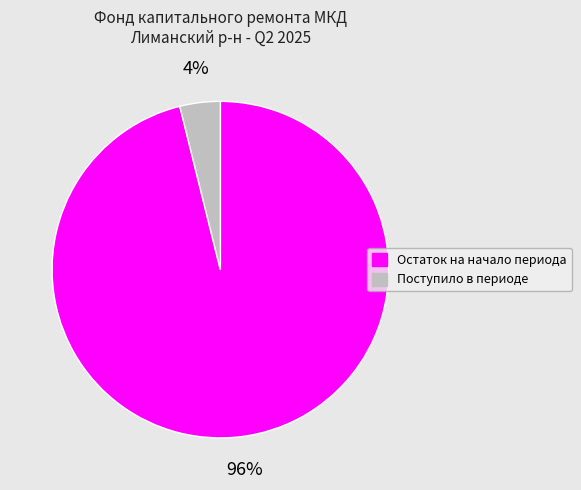

True or false: Поступило в периоде accounts for 18% of the total.

False